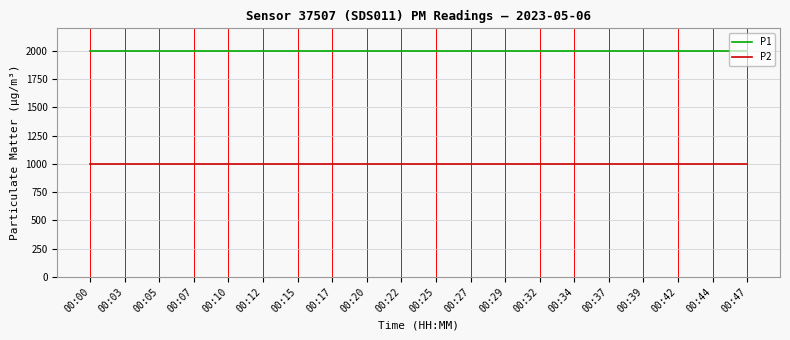

Is this an area chart (filled region under the line)?

No